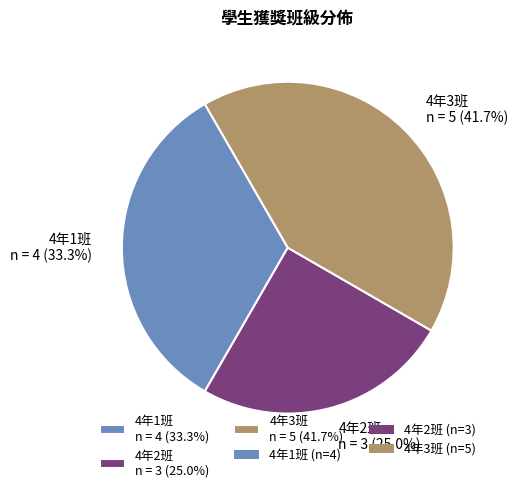

What is the smallest slice in the pie chart?

4年2班